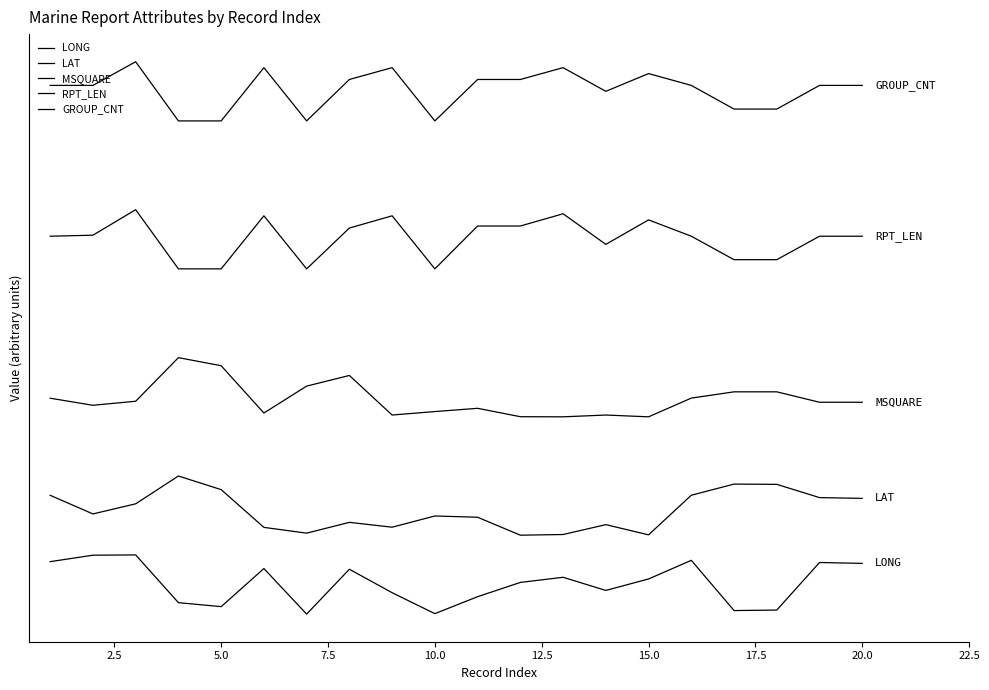

Which category has the lowest value across all series?

15.0